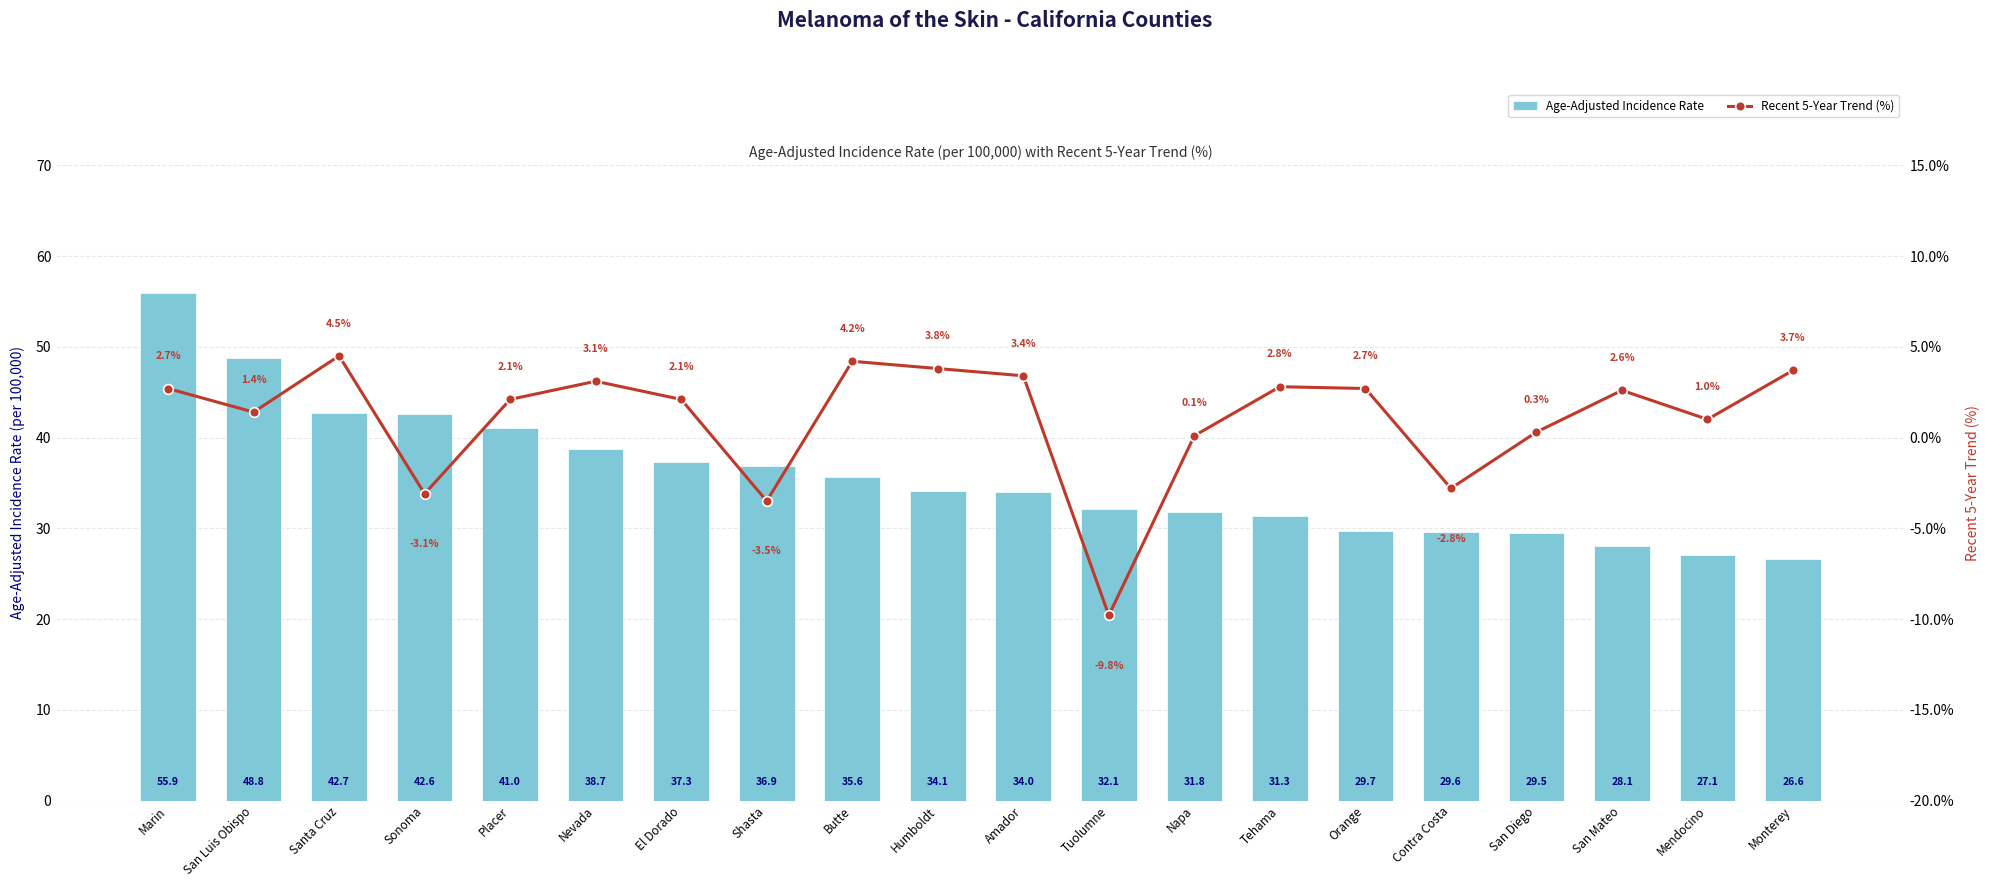

Is it true that Age-Adjusted Incidence Rate equals 54.7 at Tehama?

False